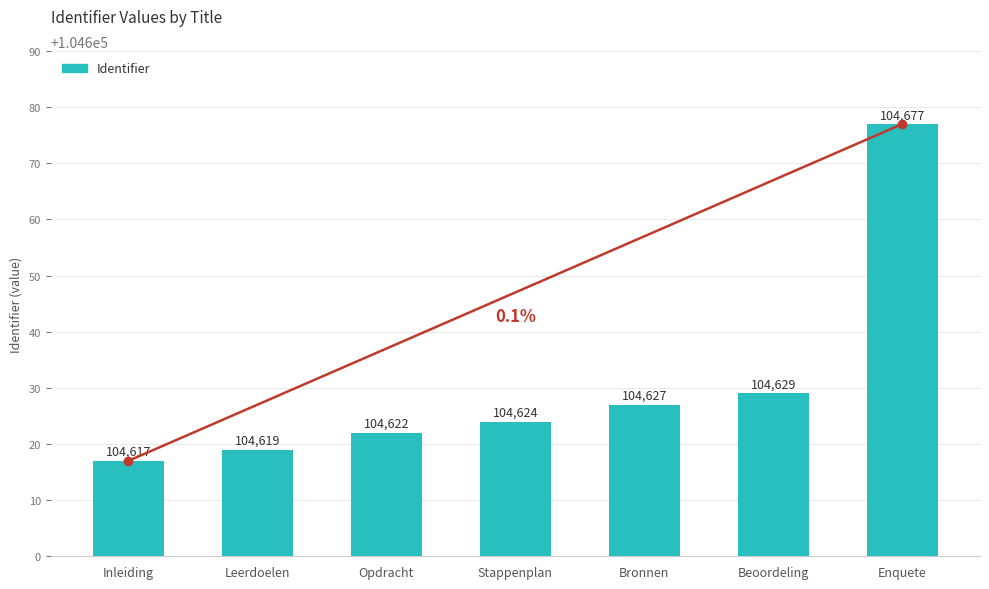

Which label corresponds to the smallest value in the chart?

Inleiding